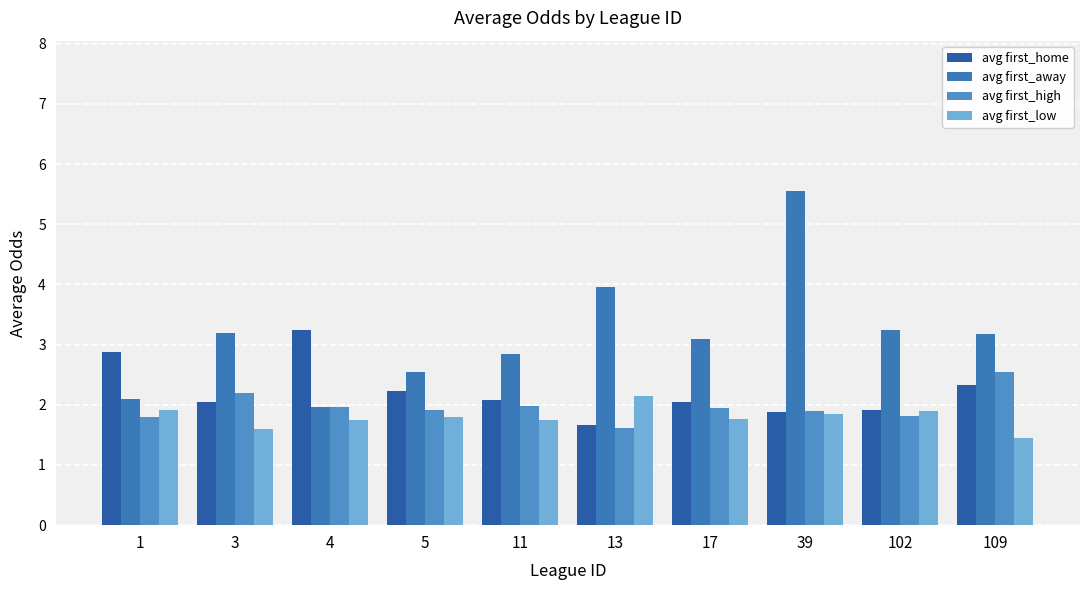

What is the sum of all avg first_home values?

22.3